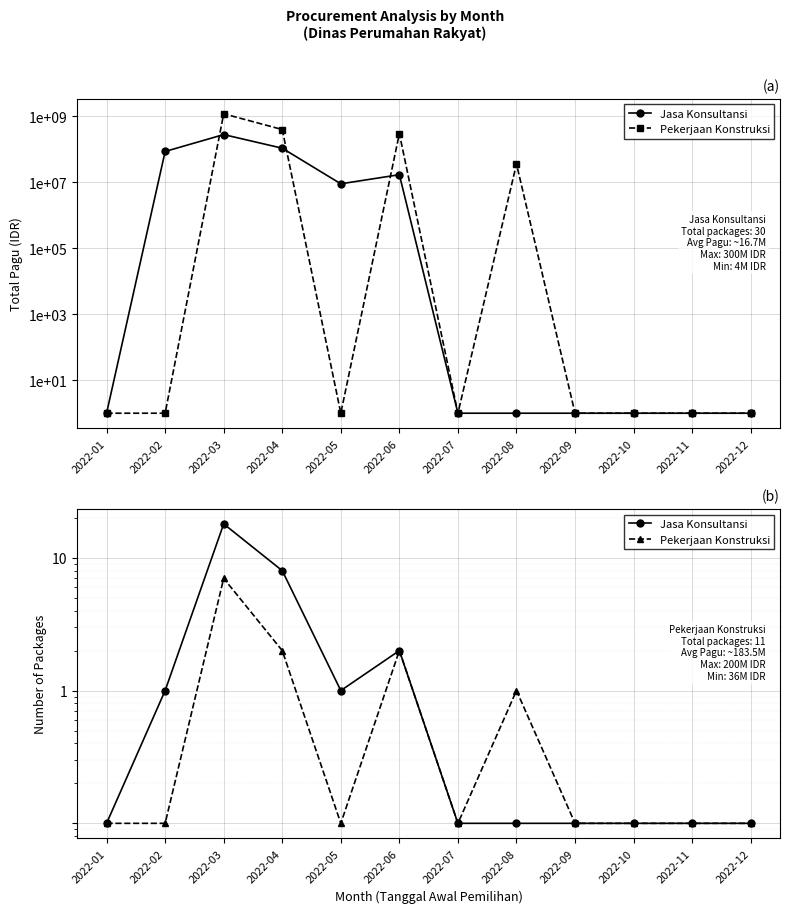

What is the greatest value displayed?

18.0